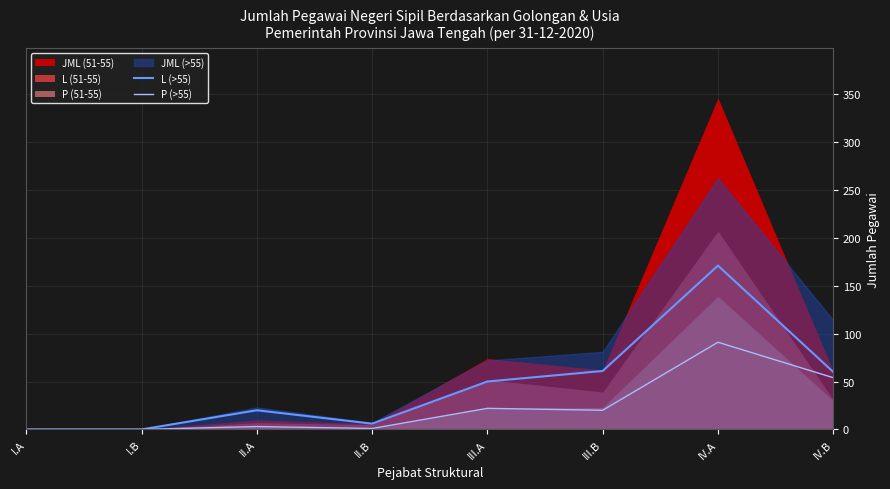

Where is the first local maximum for P (>55)?

II.A